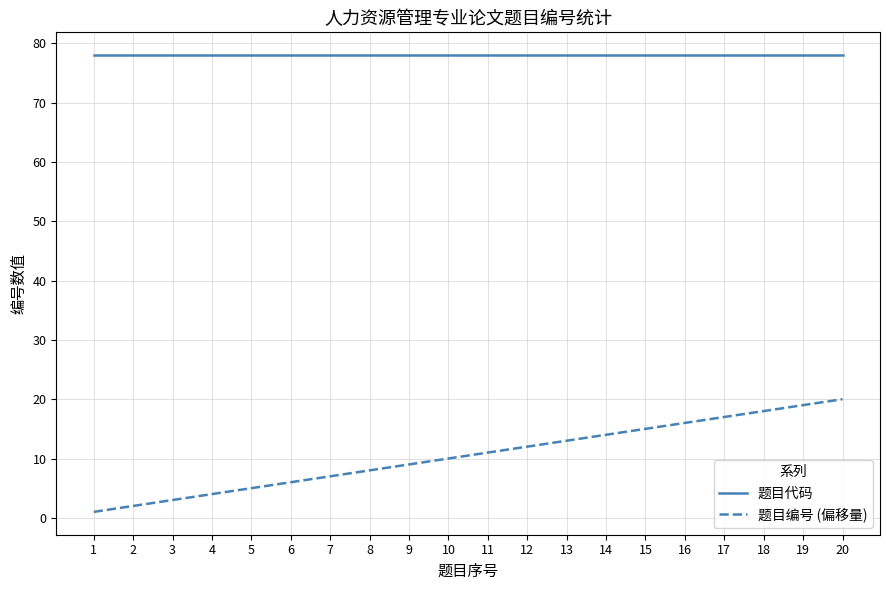

Which series has the largest range (max minus min)?

题目编号 (偏移量)